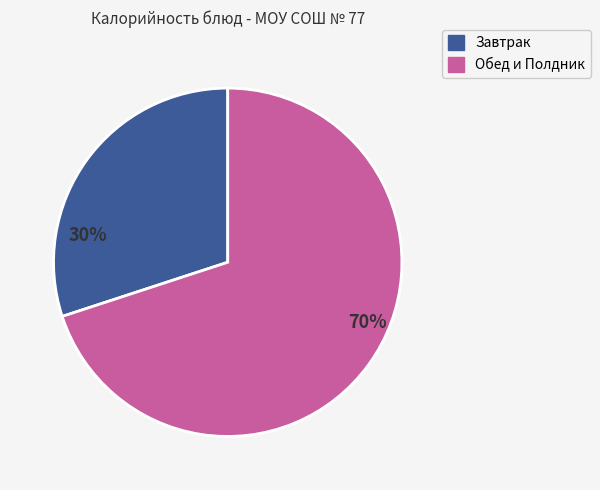

Does any single category account for the majority?

Yes